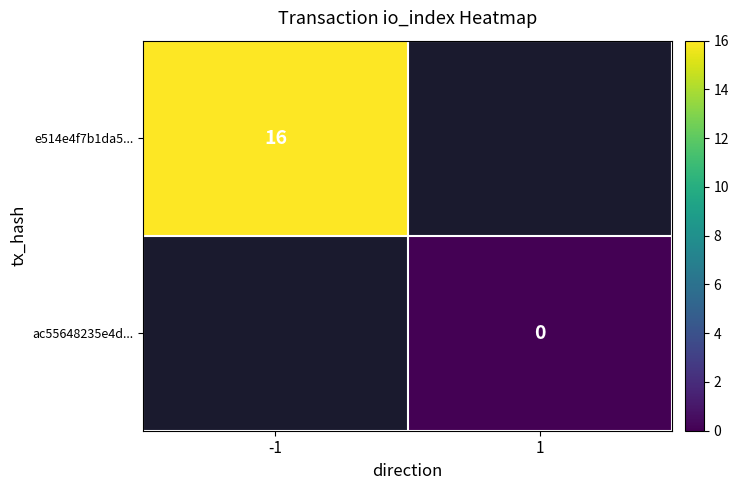

The e514e4f7b1da5... series shows 16 at -1. True or false?

True